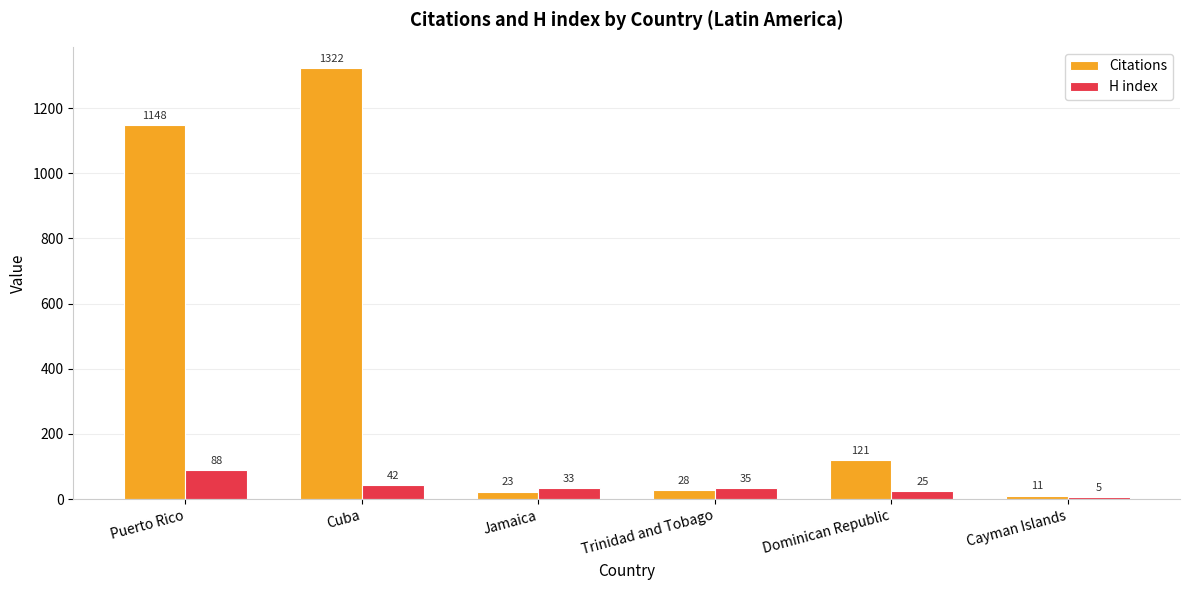

At which category does the chart reach its peak across all series?

Cuba